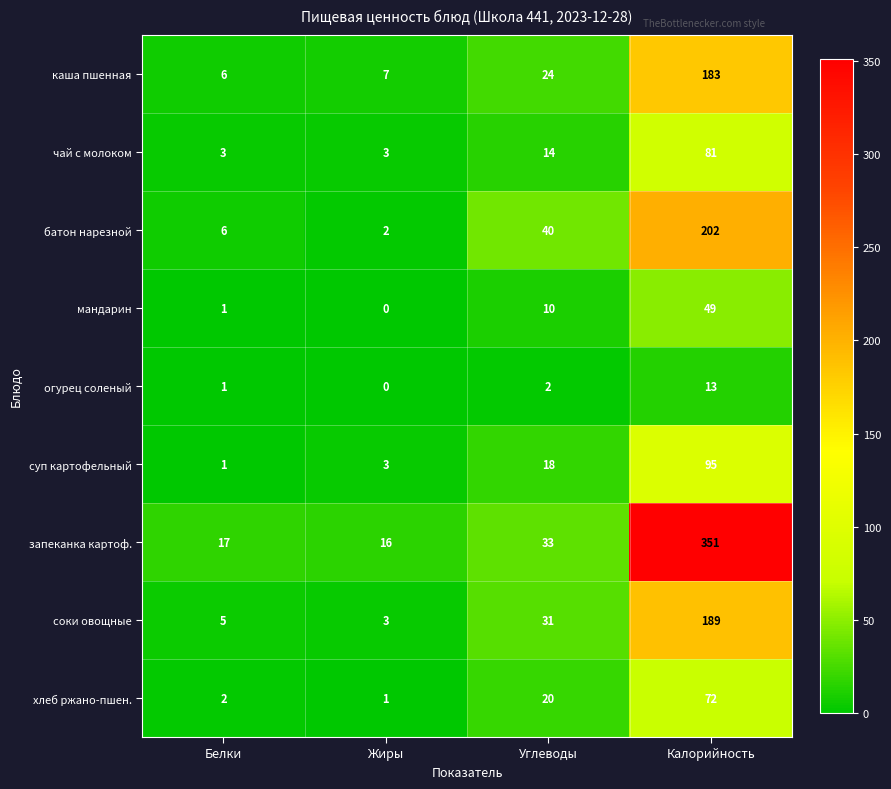

The value of каша пшенная at Углеводы is 36. True or false?

False